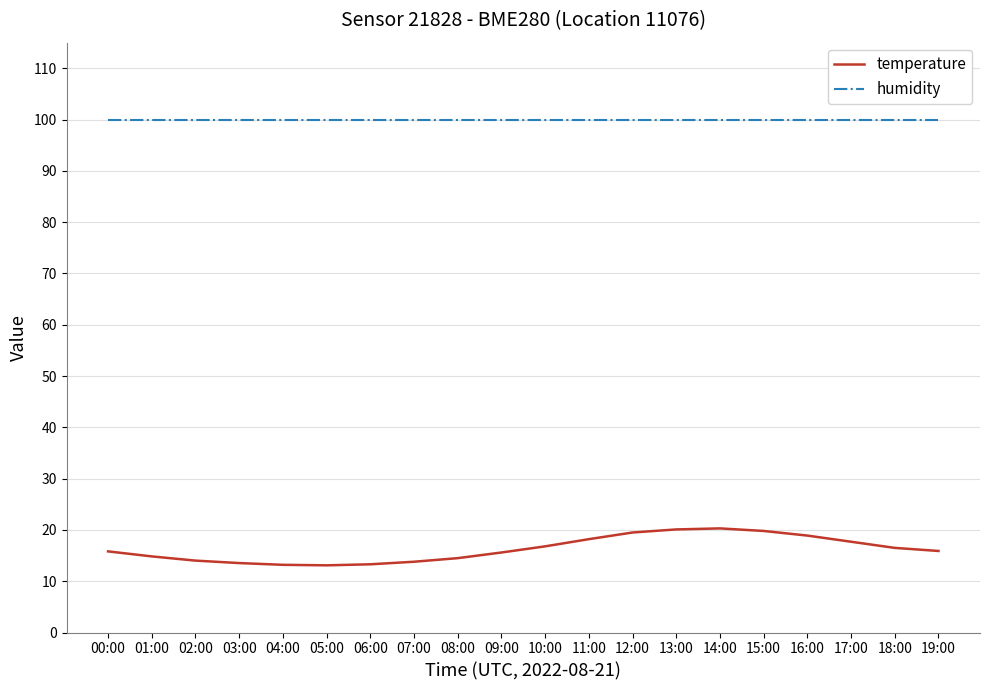

At 00:00, list the series in order from largest to smallest.

humidity, temperature